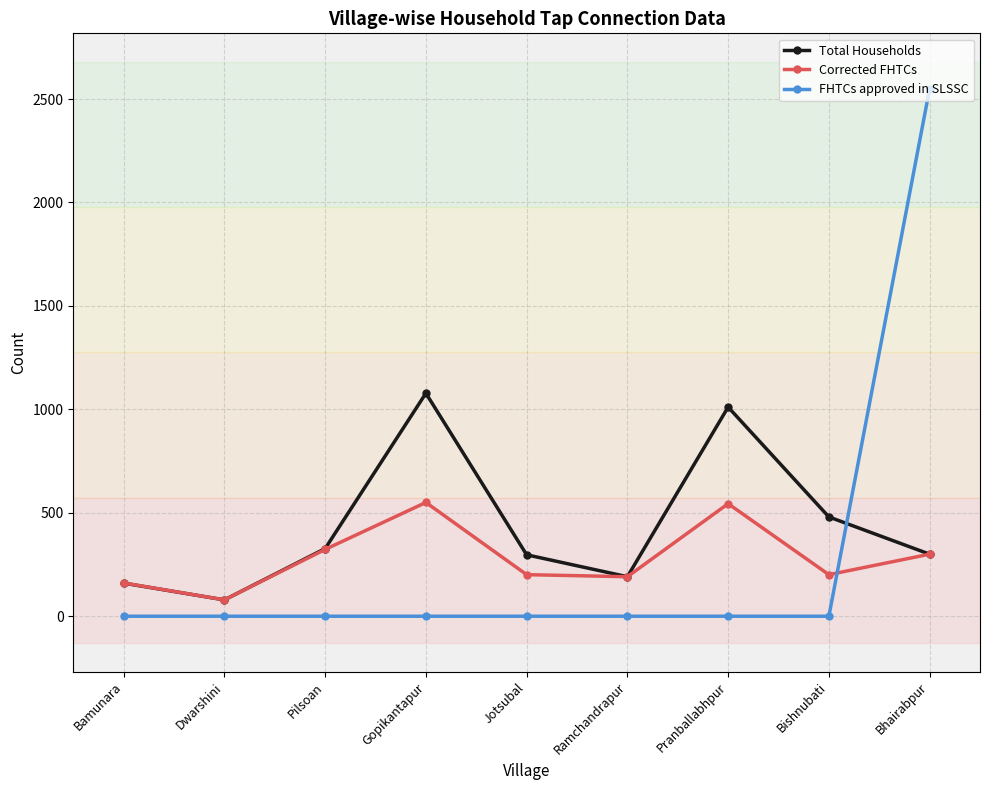

Which series changed the most between Bamunara and Jotsubal?

Total Households